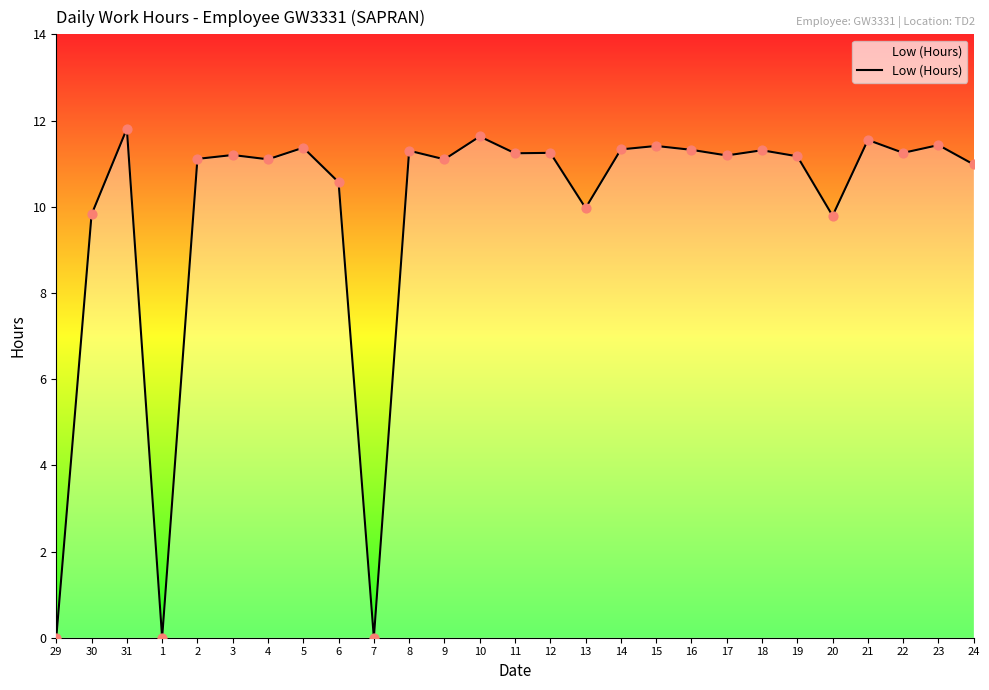

What is the ratio of the value at 19 to the value at 31?

0.9